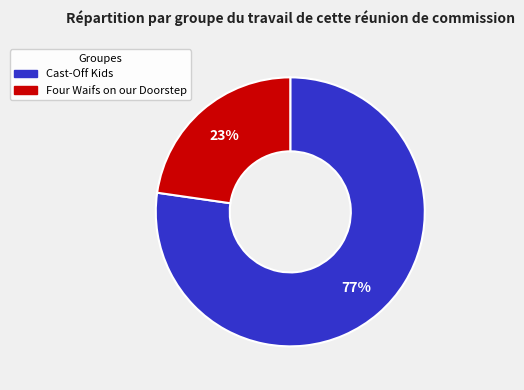

How many segments does this pie chart have?

2